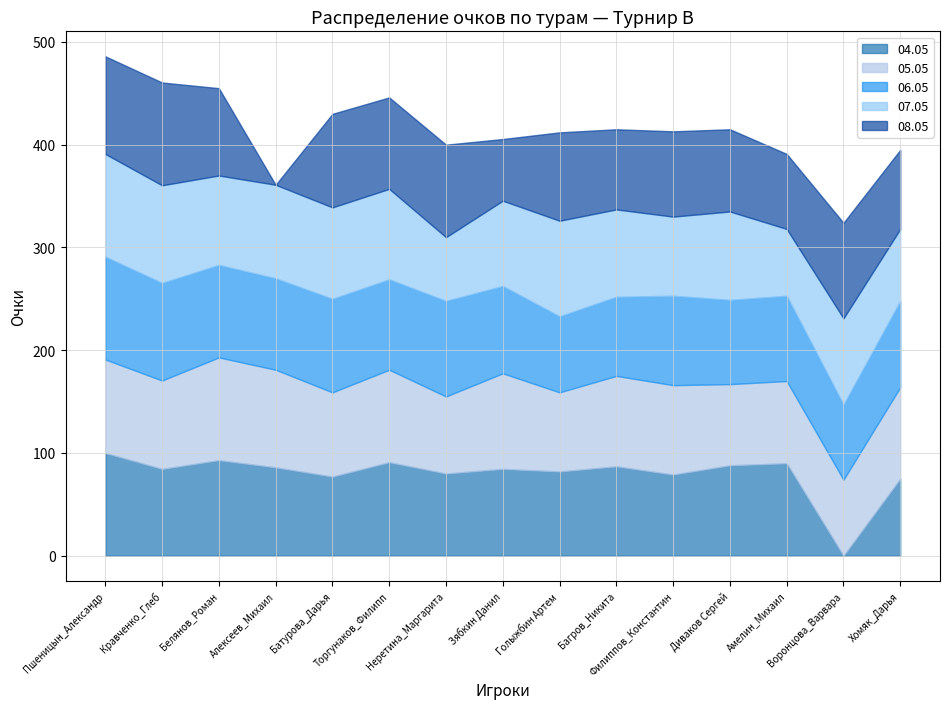

Which category has the lowest value in the 08.05 series?

Алексеев_Михаил